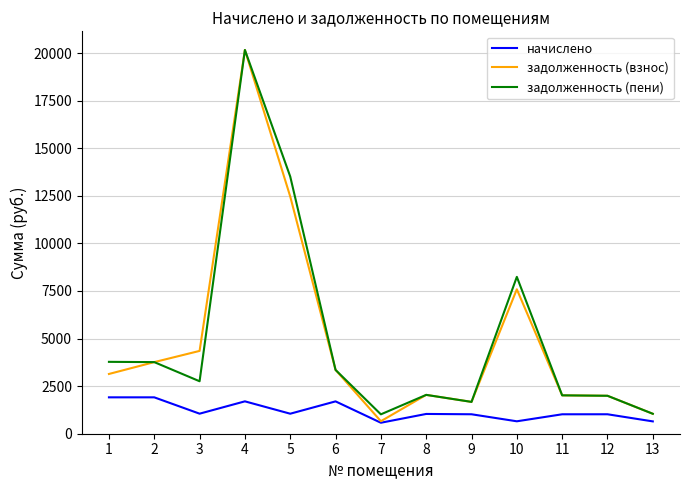

What is the difference between the highest and lowest values at 6?

1653.4